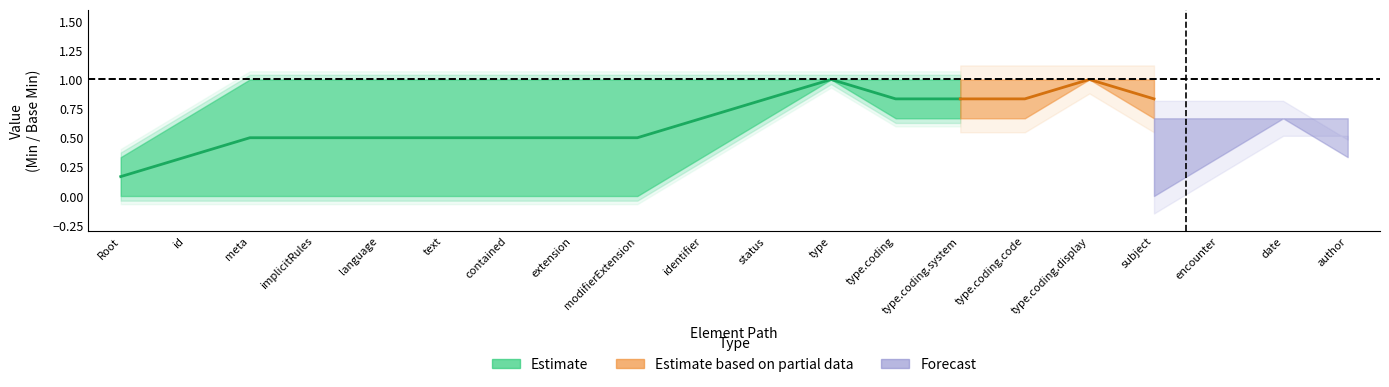

What is the difference between the maximum and minimum values in the Estimate series?

1